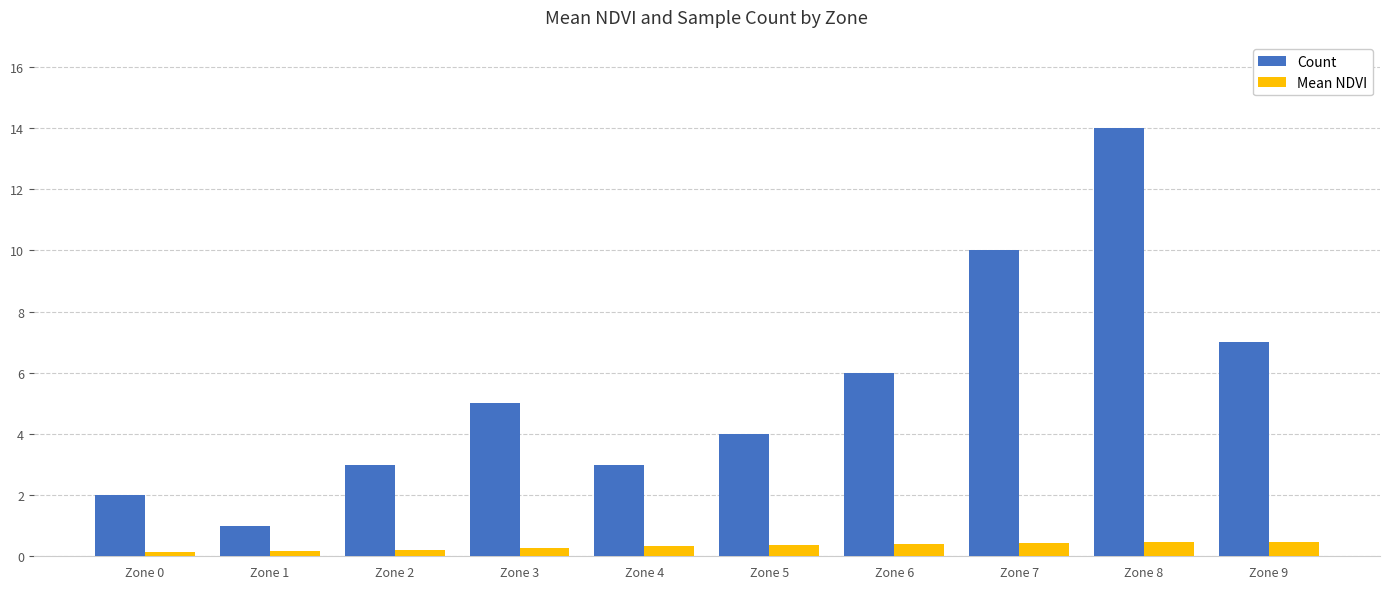

The Mean NDVI series shows 0.4 at Zone 5. True or false?

True